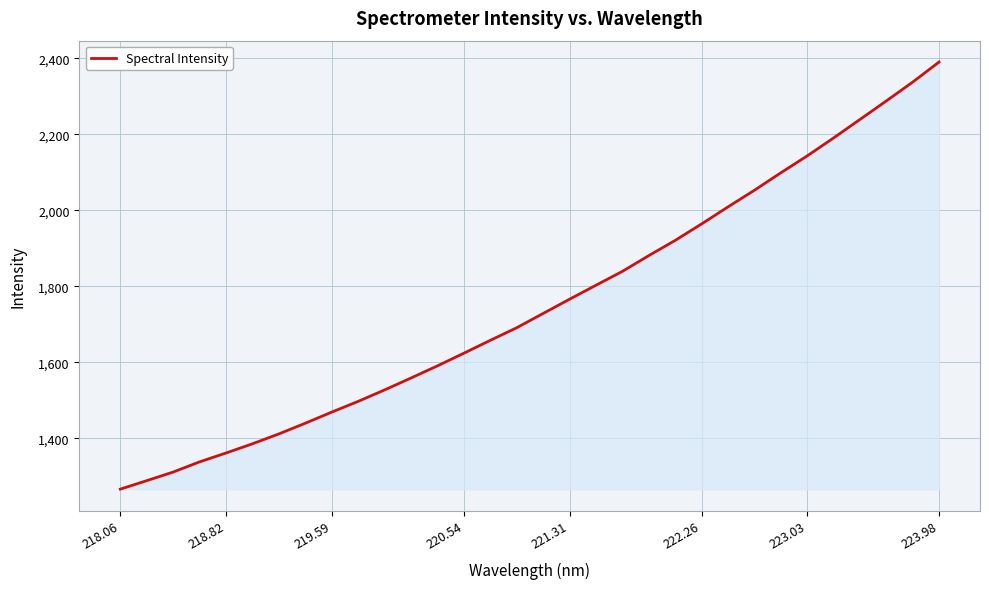

How many lines are shown in the chart?

1